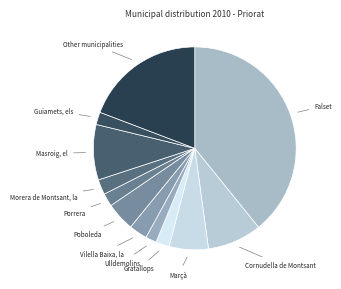

How many slices are in this pie chart?

12